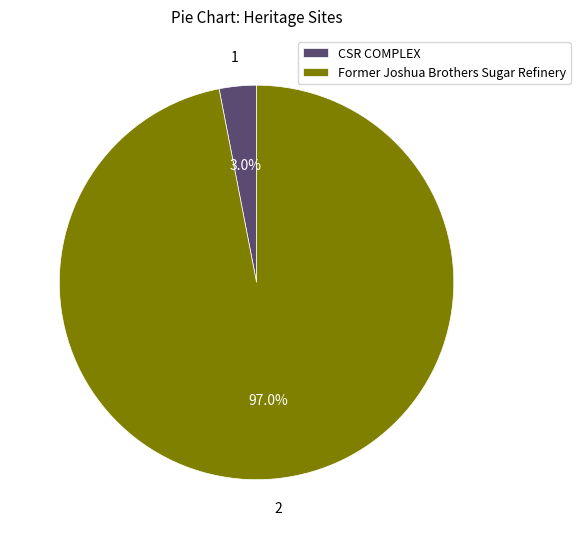

To the nearest percent, what is the average slice percentage?

50%